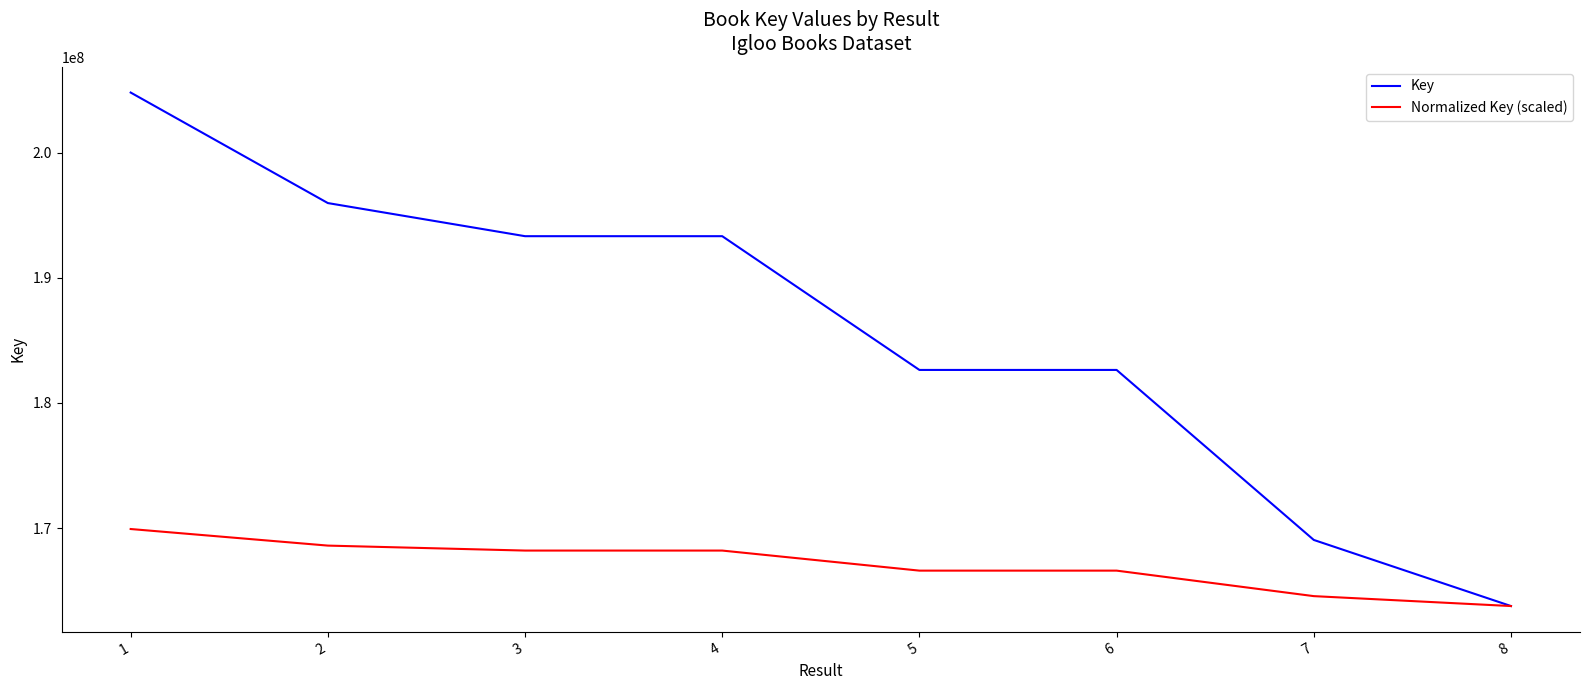

The value of Normalized Key (scaled) at 7 is 227441615.9. True or false?

False